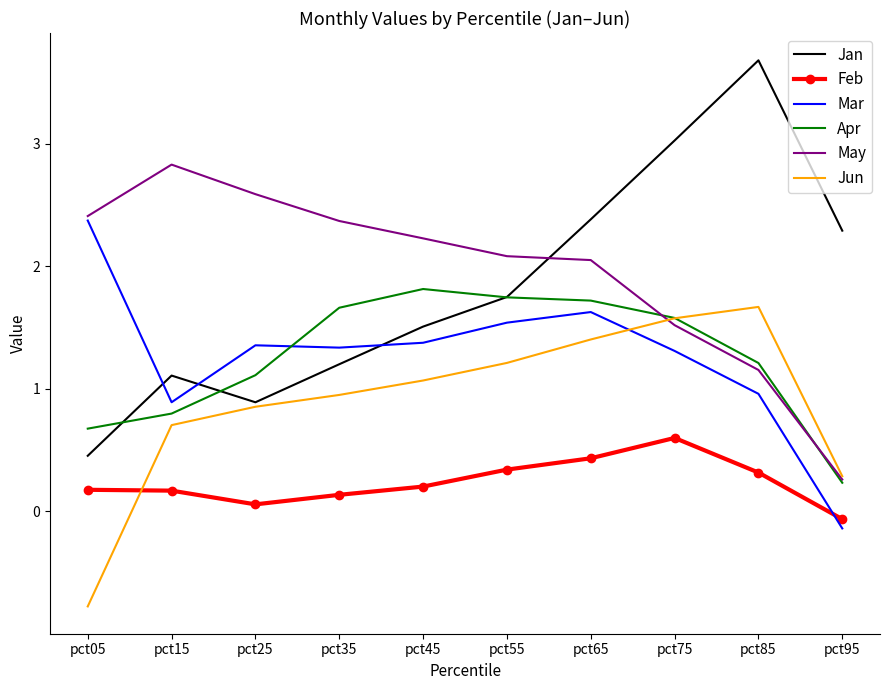

What is the maximum value for Feb?

0.6